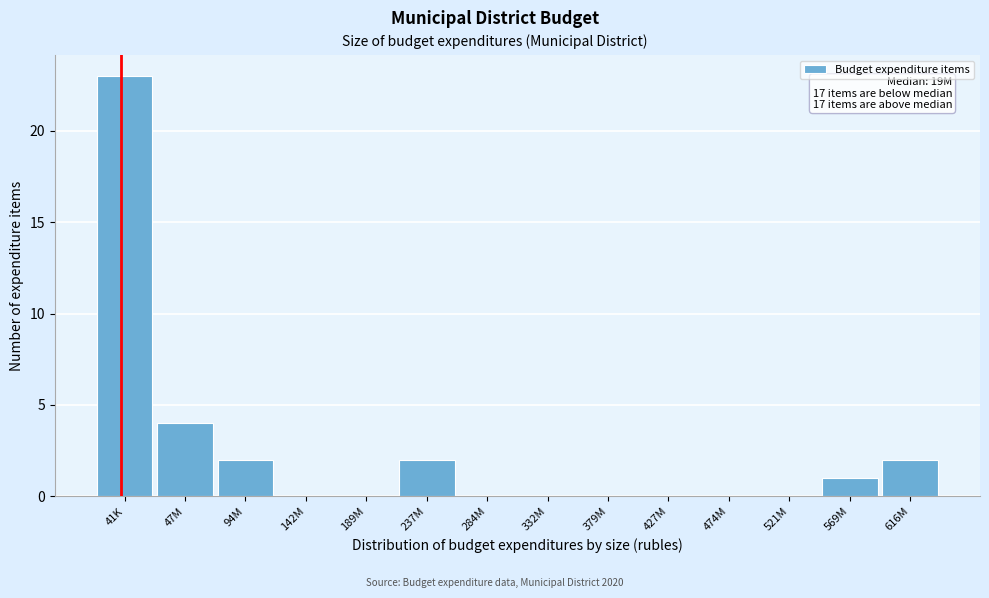

Reading left to right, transcribe all the data shown in this chart.

41K=23	47M=4	94M=2	142M=0	189M=0	237M=2	284M=0	332M=0	379M=0	427M=0	474M=0	521M=0	569M=1	616M=2